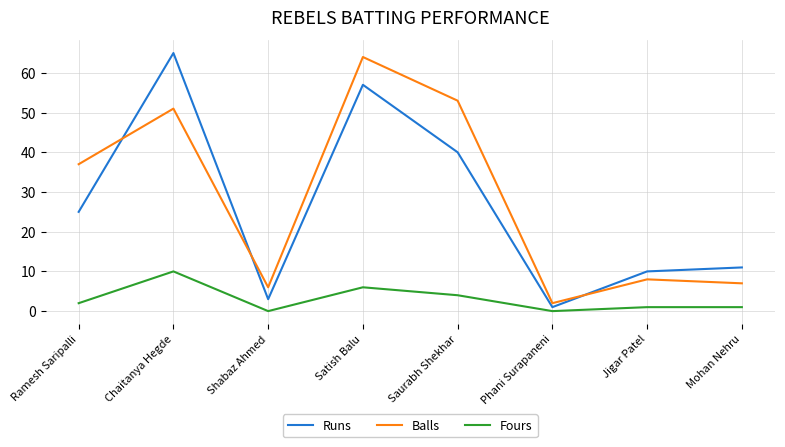

List the series in order of their peak value, lowest first.

Fours, Balls, Runs